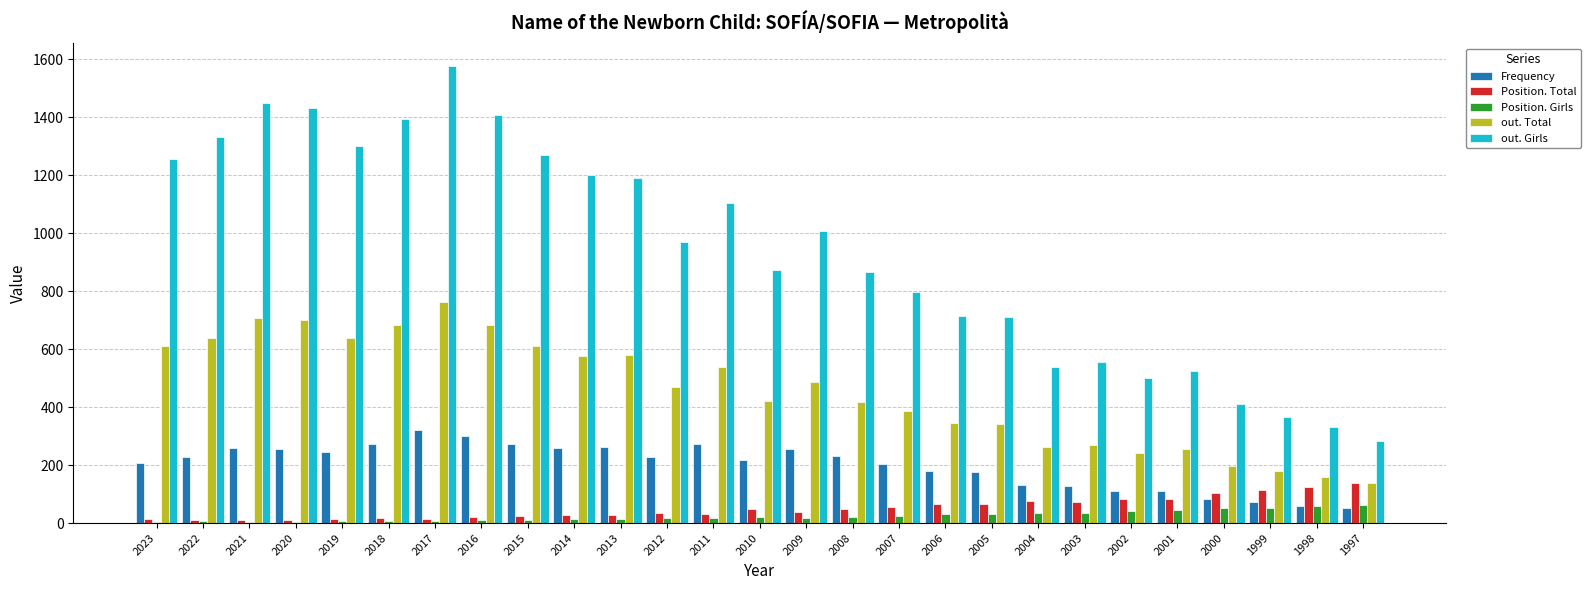

What is the lowest value of the Position. Girls series?

5